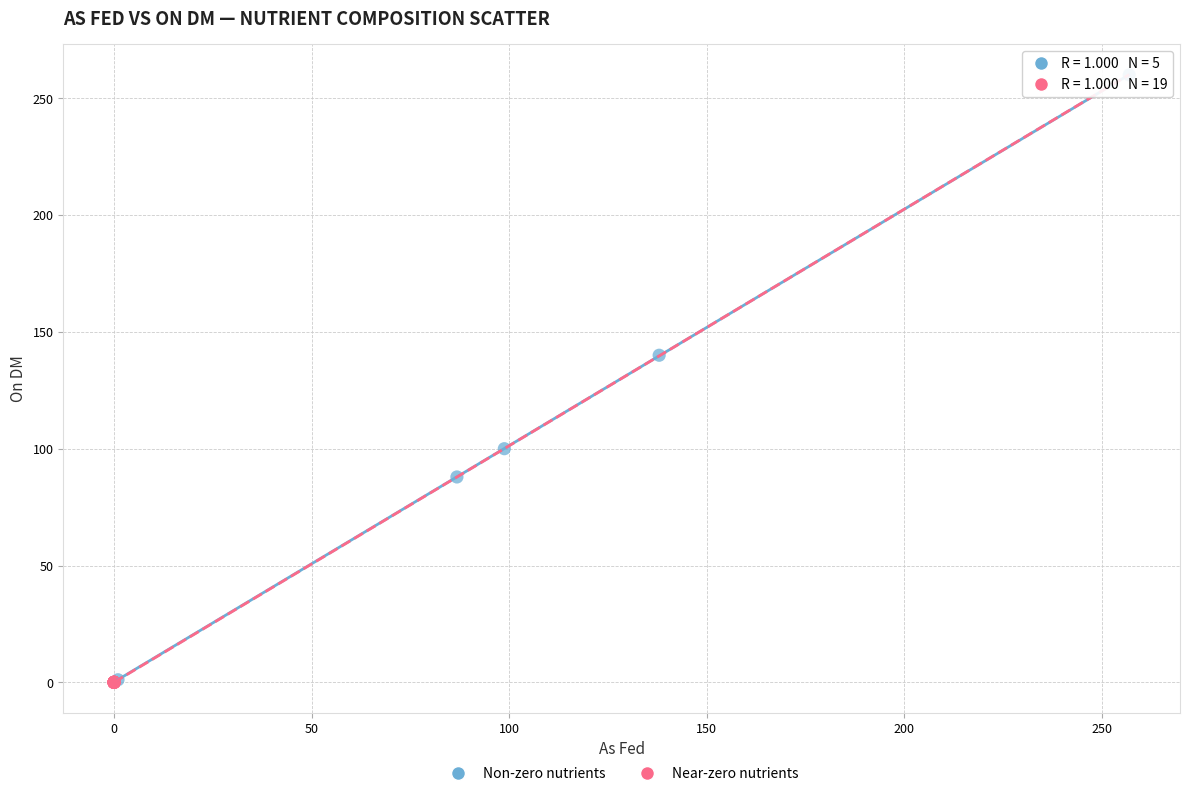

What are all the series names shown in the legend?

Non-zero nutrients, Near-zero nutrients